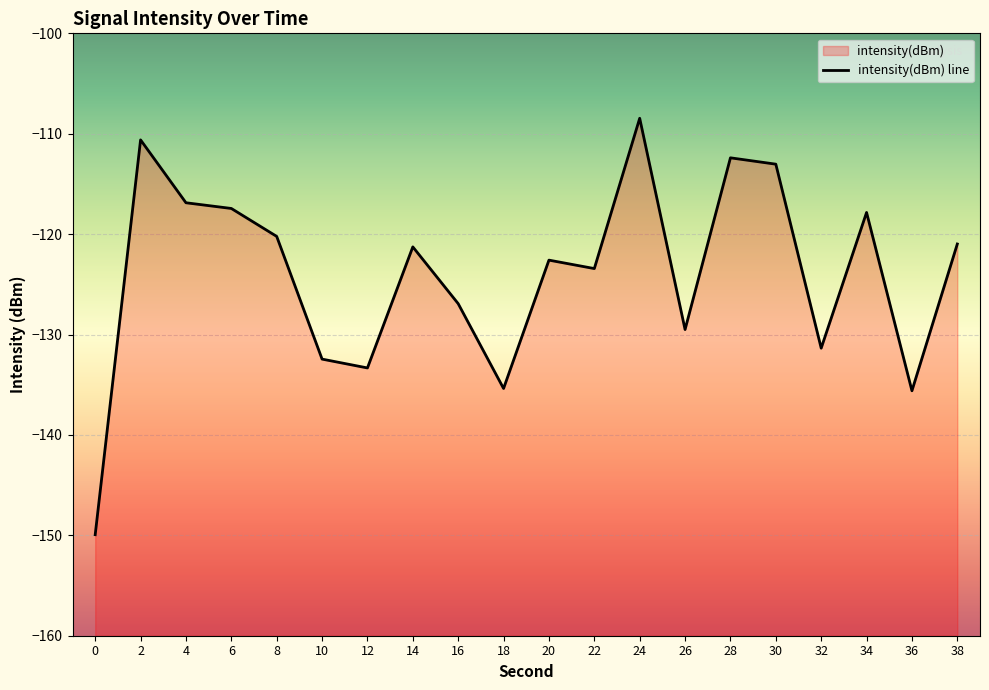

What is the average value?

-124.0